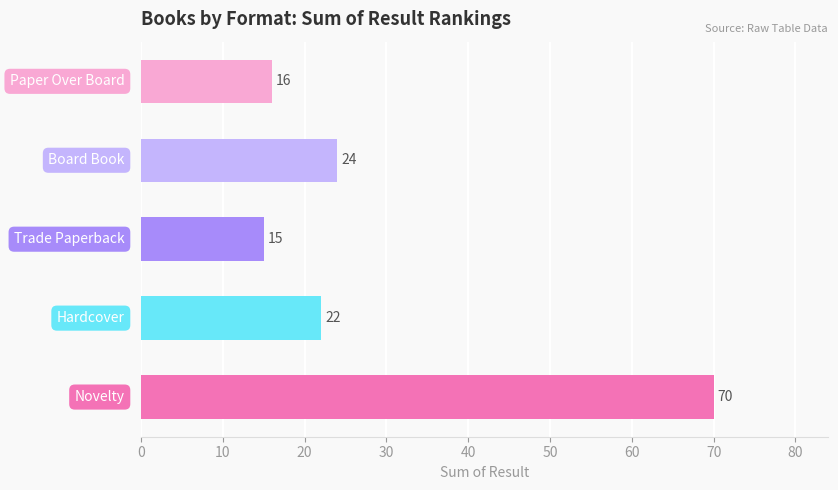

What is the difference between the maximum and minimum values?

55